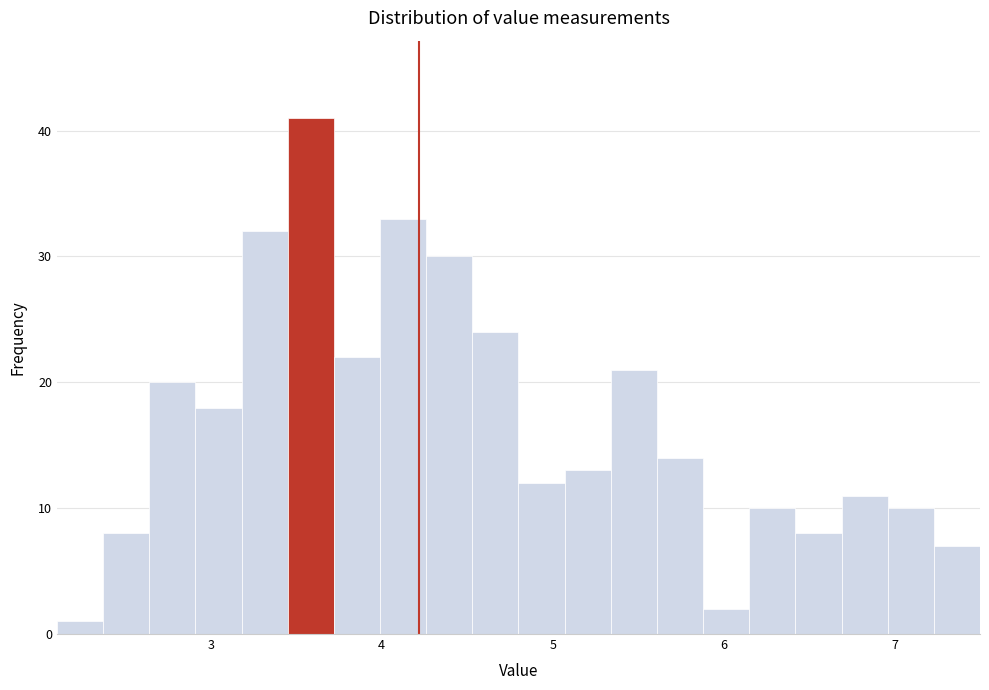

Read against the x-axis, roughly where is the centre of the tallest bar?

3.6